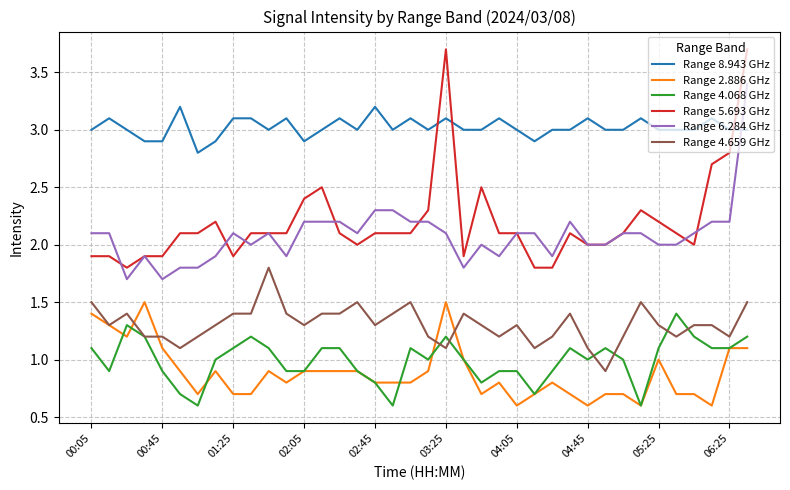

Which series has the largest range (max minus min)?

Range 5.693 GHz